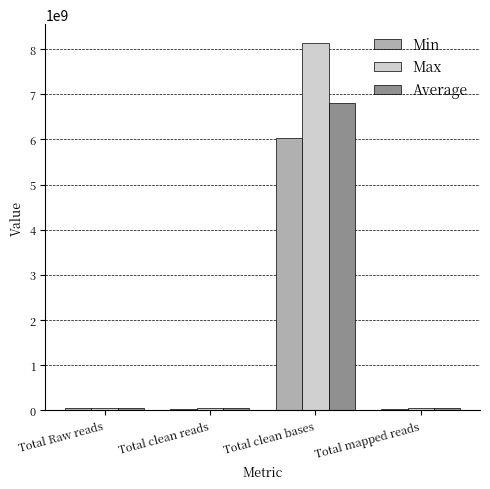

What is the average value of the Average series?

1736390449.7